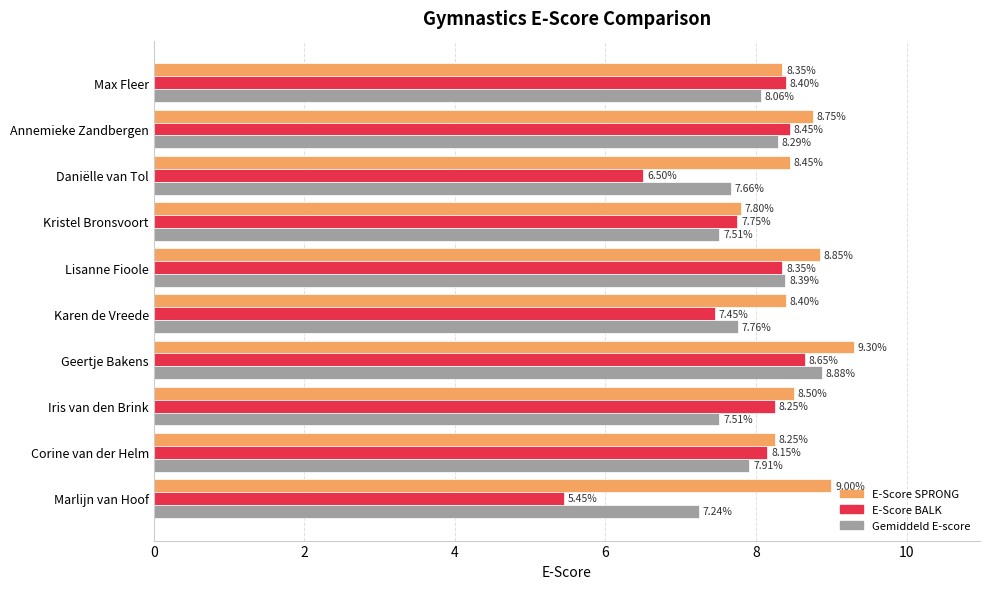

Which series changed the most between Kristel Bronsvoort and Marlijn van Hoof?

E-Score BALK